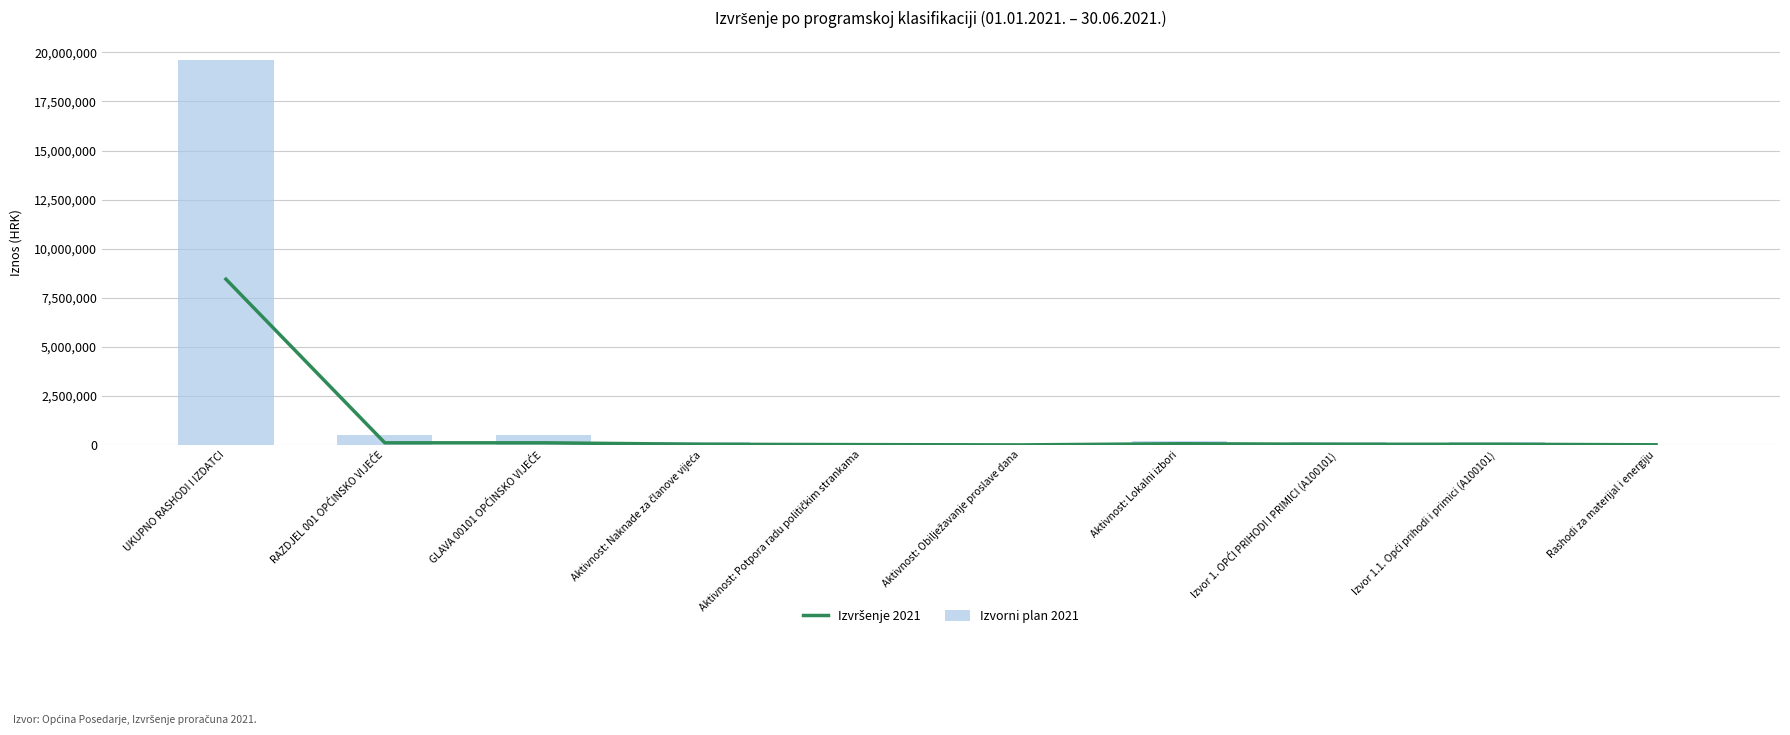

How many groups of bars are there?

10